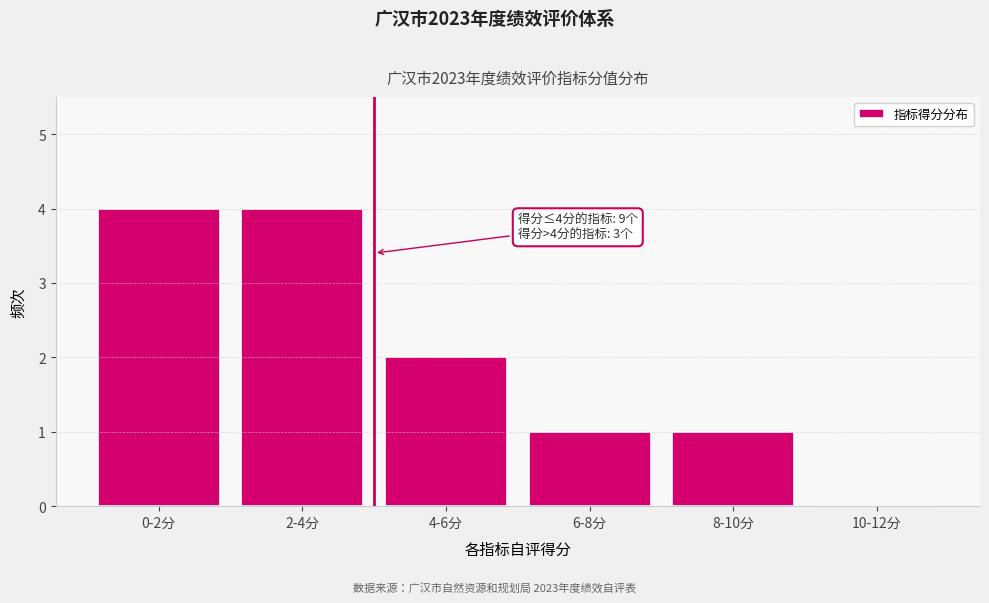

Reading left to right, transcribe all the data shown in this chart.

0-2分=4	2-4分=4	4-6分=2	6-8分=1	8-10分=1	10-12分=0